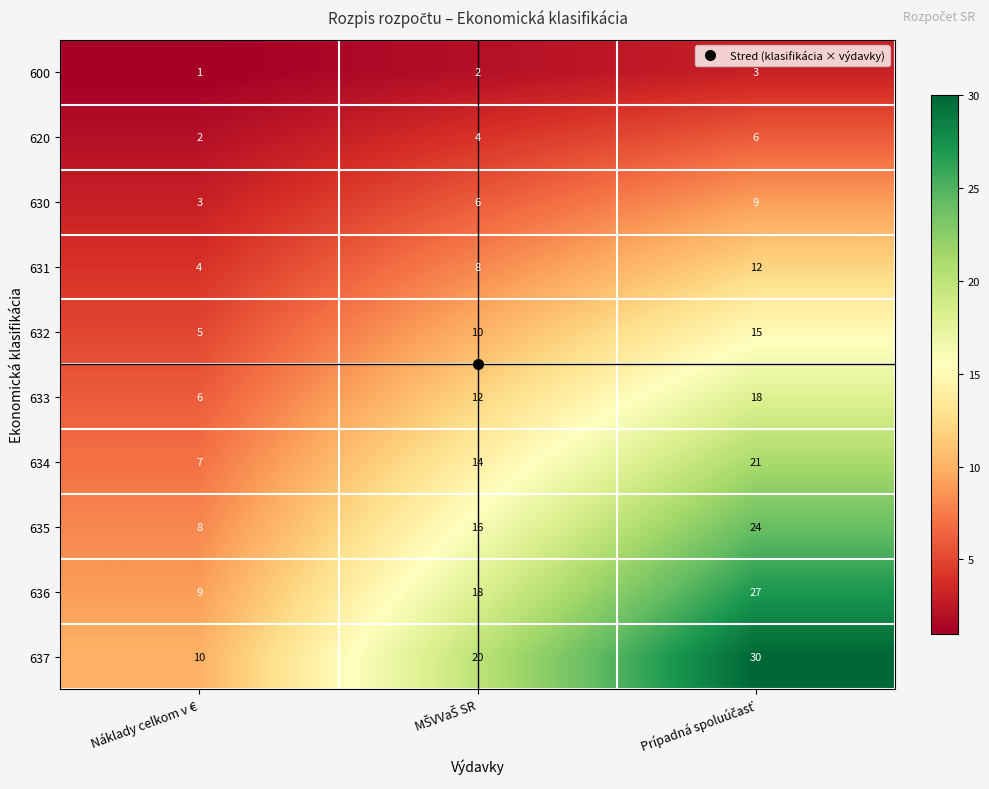

Which series has the widest spread of values?

637